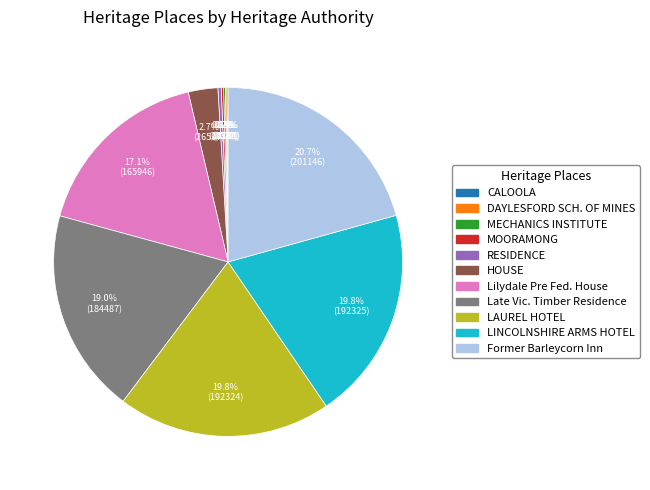

What is the largest slice in the pie chart?

Former Barleycorn Inn